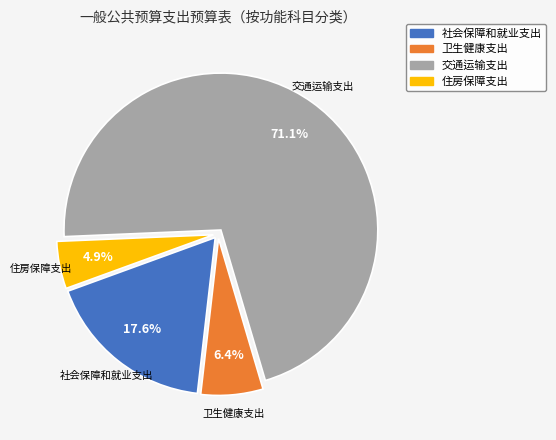

Which slice is the largest?

交通运输支出